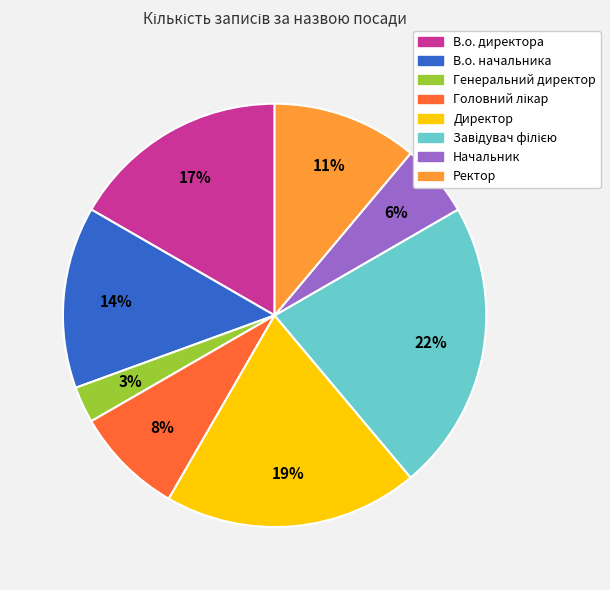

Do Директор and В.о. директора together represent more than half of the pie?

No